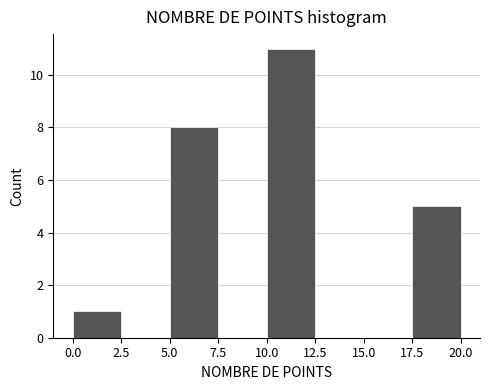

Which range on the x-axis has the tallest bar?

10.0 to 12.5